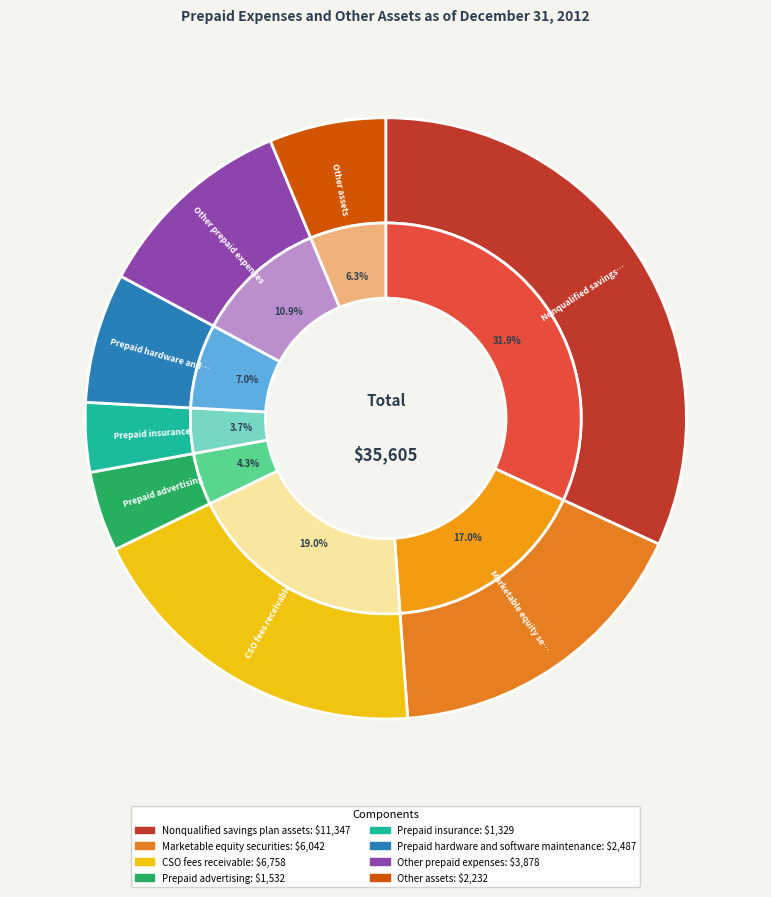

What portion of the pie excludes Other assets?

93.7%